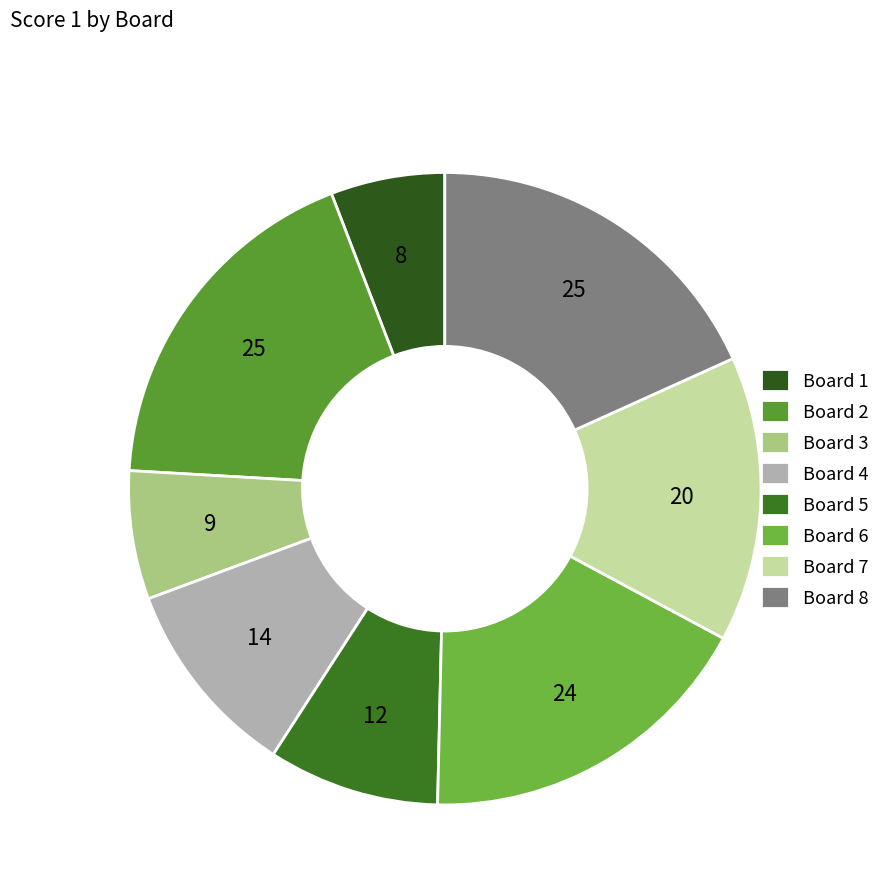

How many segments does this pie chart have?

8